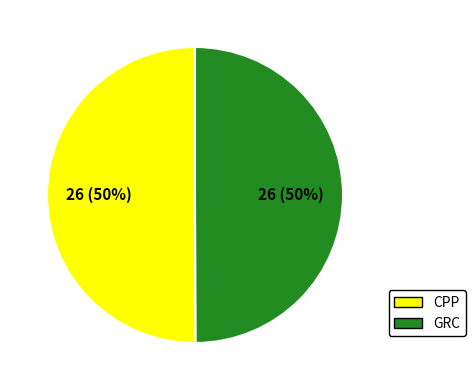

Is it true that CPP is 50% of the pie?

True